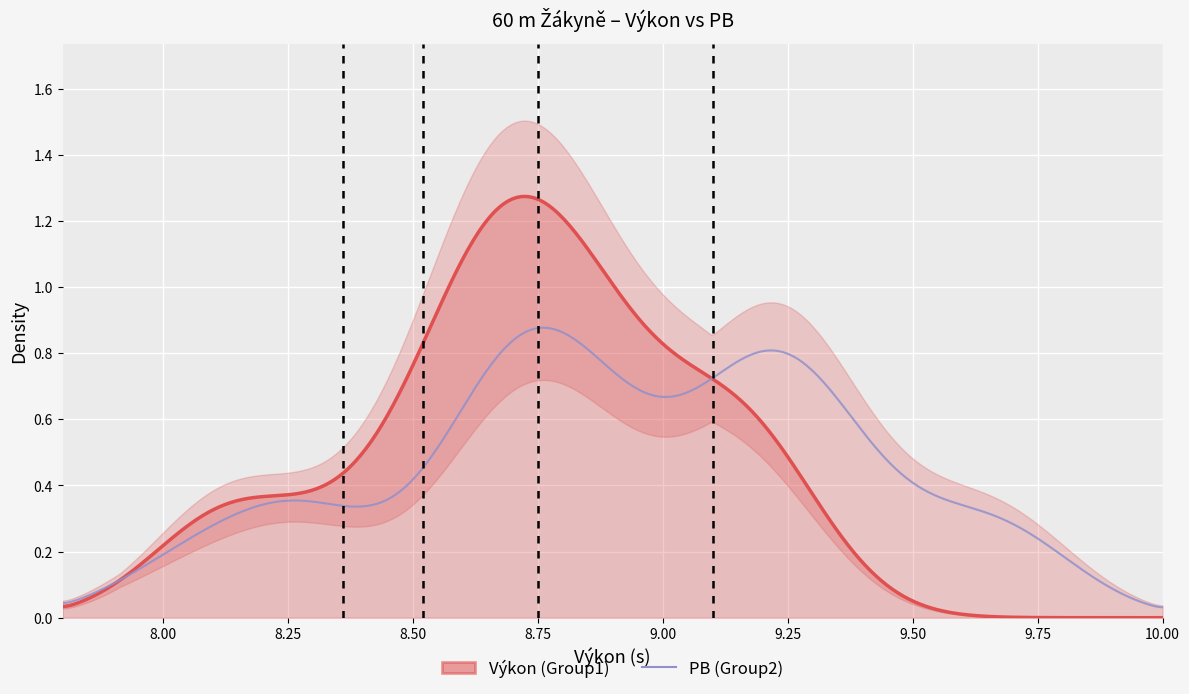

Reading left to right, transcribe all the data shown in this chart.

Výkon: 8.1	8.1	8.4	8.5	8.6	8.7	8.7	8.7	8.7	8.8	8.8	8.9	8.9	8.9	9.1	9.1	9.2	9.2
PB: 8.3	8.1	8.7	8.3	9.7	9.3	8.9	8.7	8.7	8.8	8.8	9.6	9.4	9.1	9.2	8.8	9.2	9.2